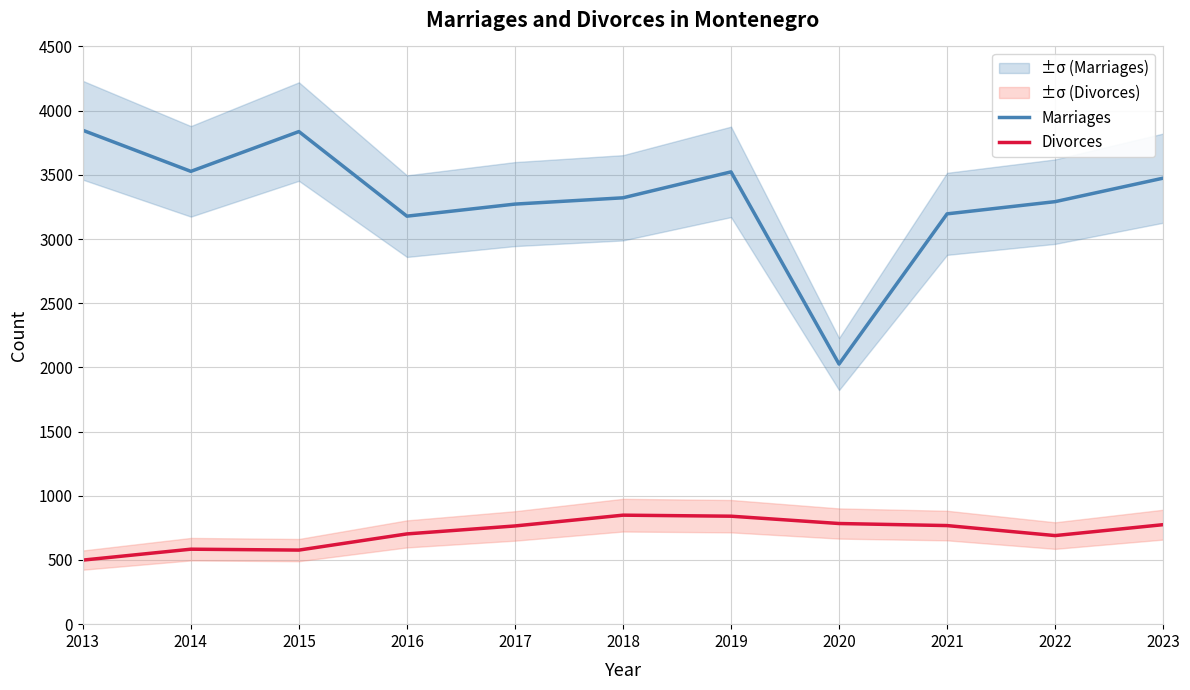

At which label is Divorces closest to 674?

2022